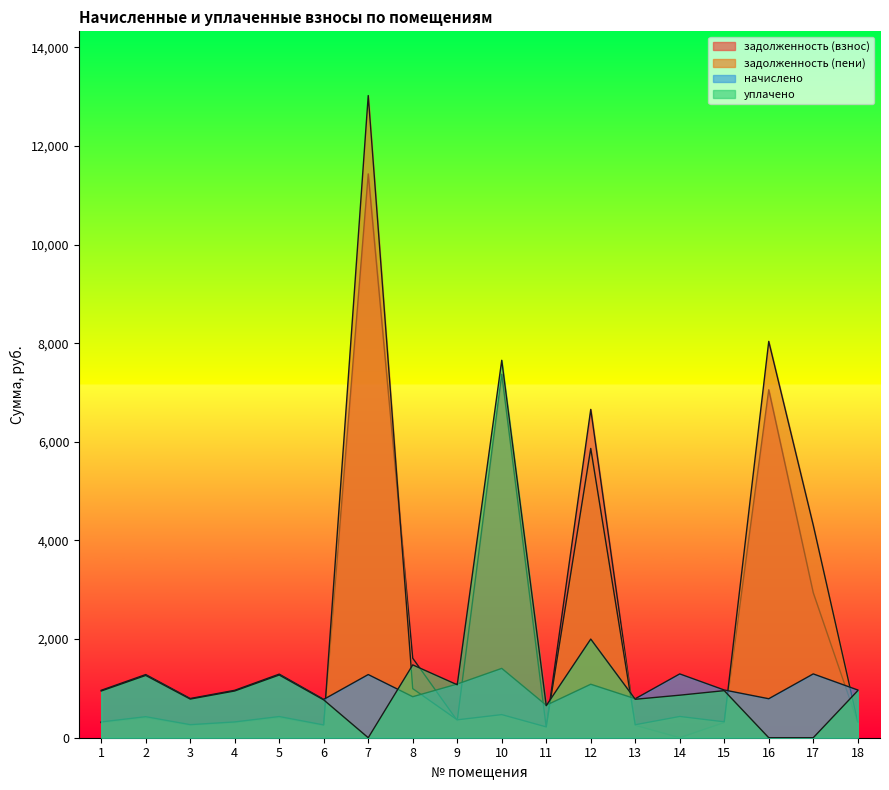

What is the value of the задолженность (пени) point at the 10th from the left?

468.7